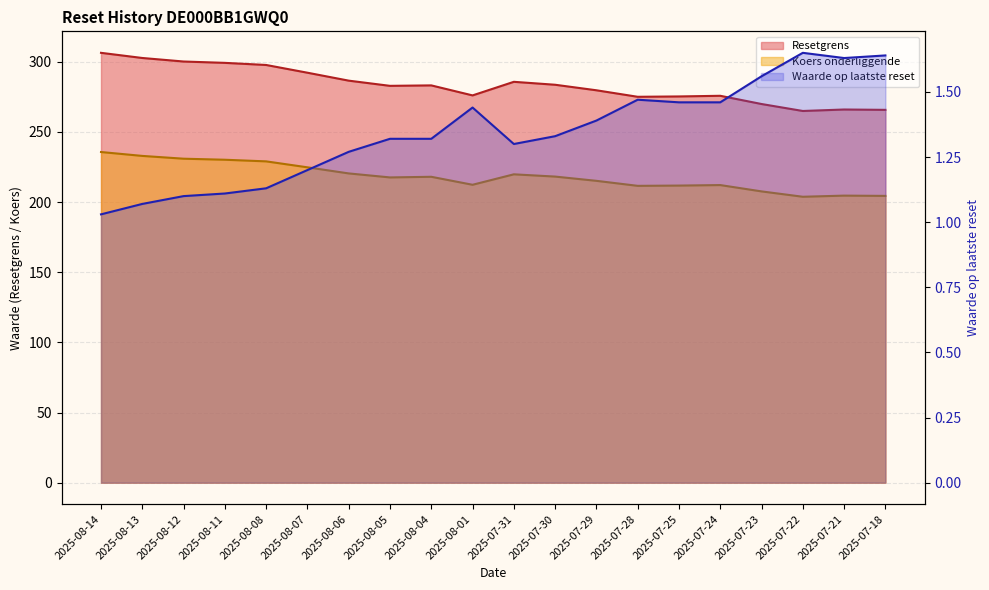

True or false: Resetgrens and Waarde op laatste reset cross at least once.

False